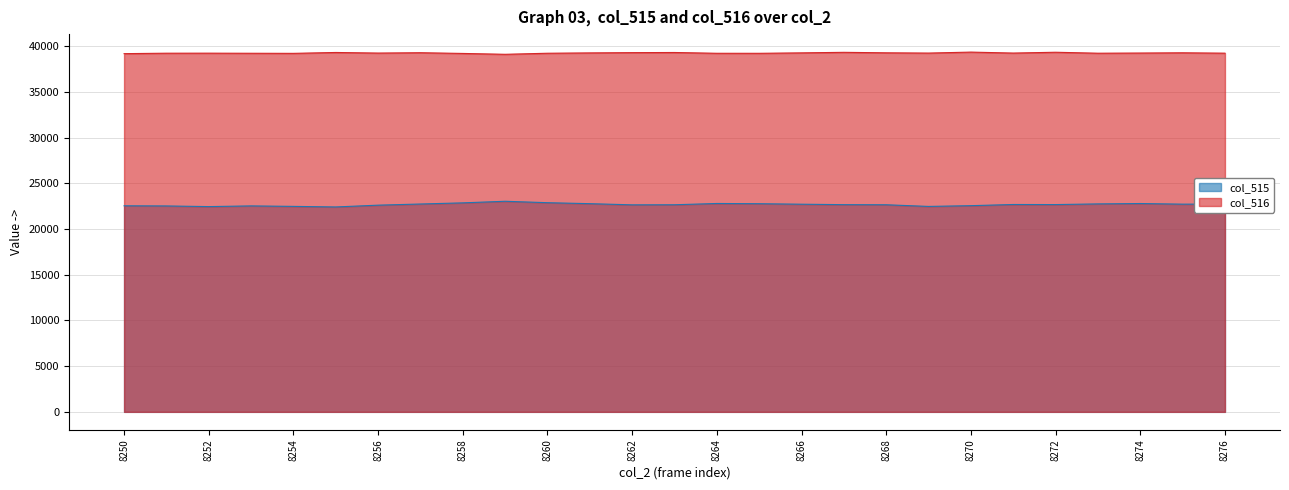

What is the sum of all col_516 values?

1059789